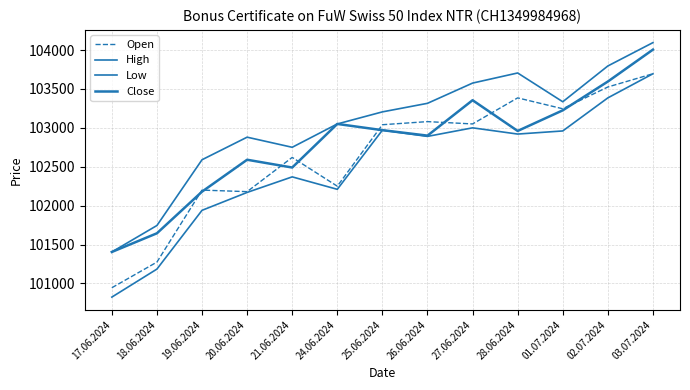

True or false: High and Low cross at least once.

False